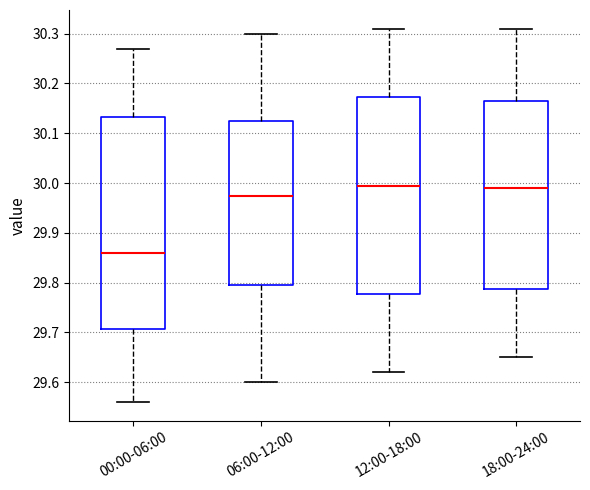

Where is the lower edge of the box for 18:00-24:00 on the y-axis? The values are not printed on the chart, so give them approximately, as read against the axis.

29.79